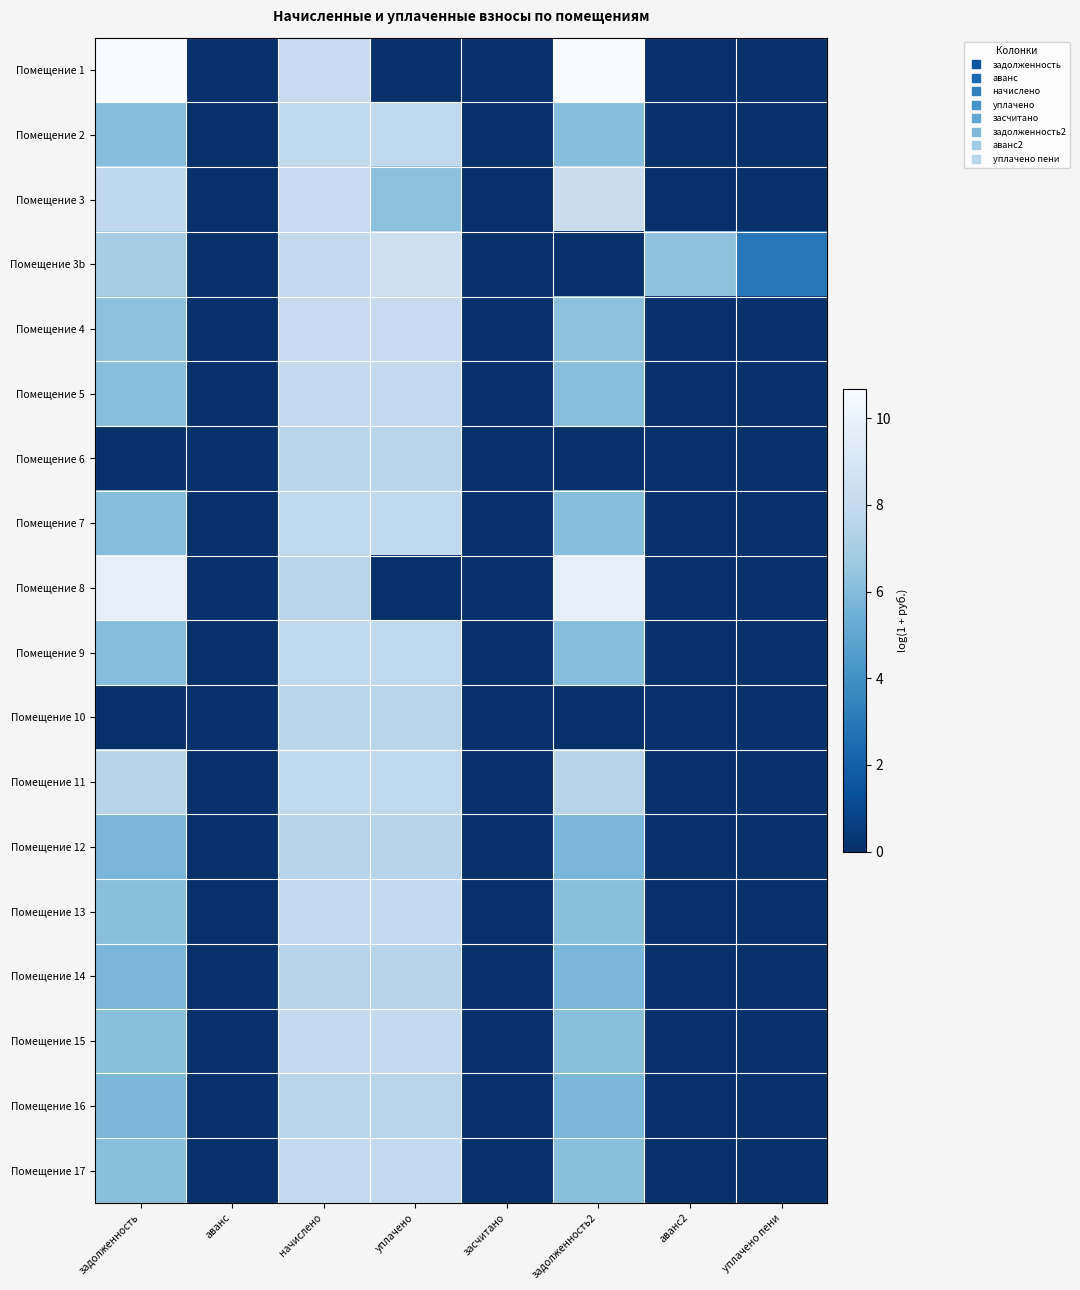

At which category is the sum across all series the highest?

начислено